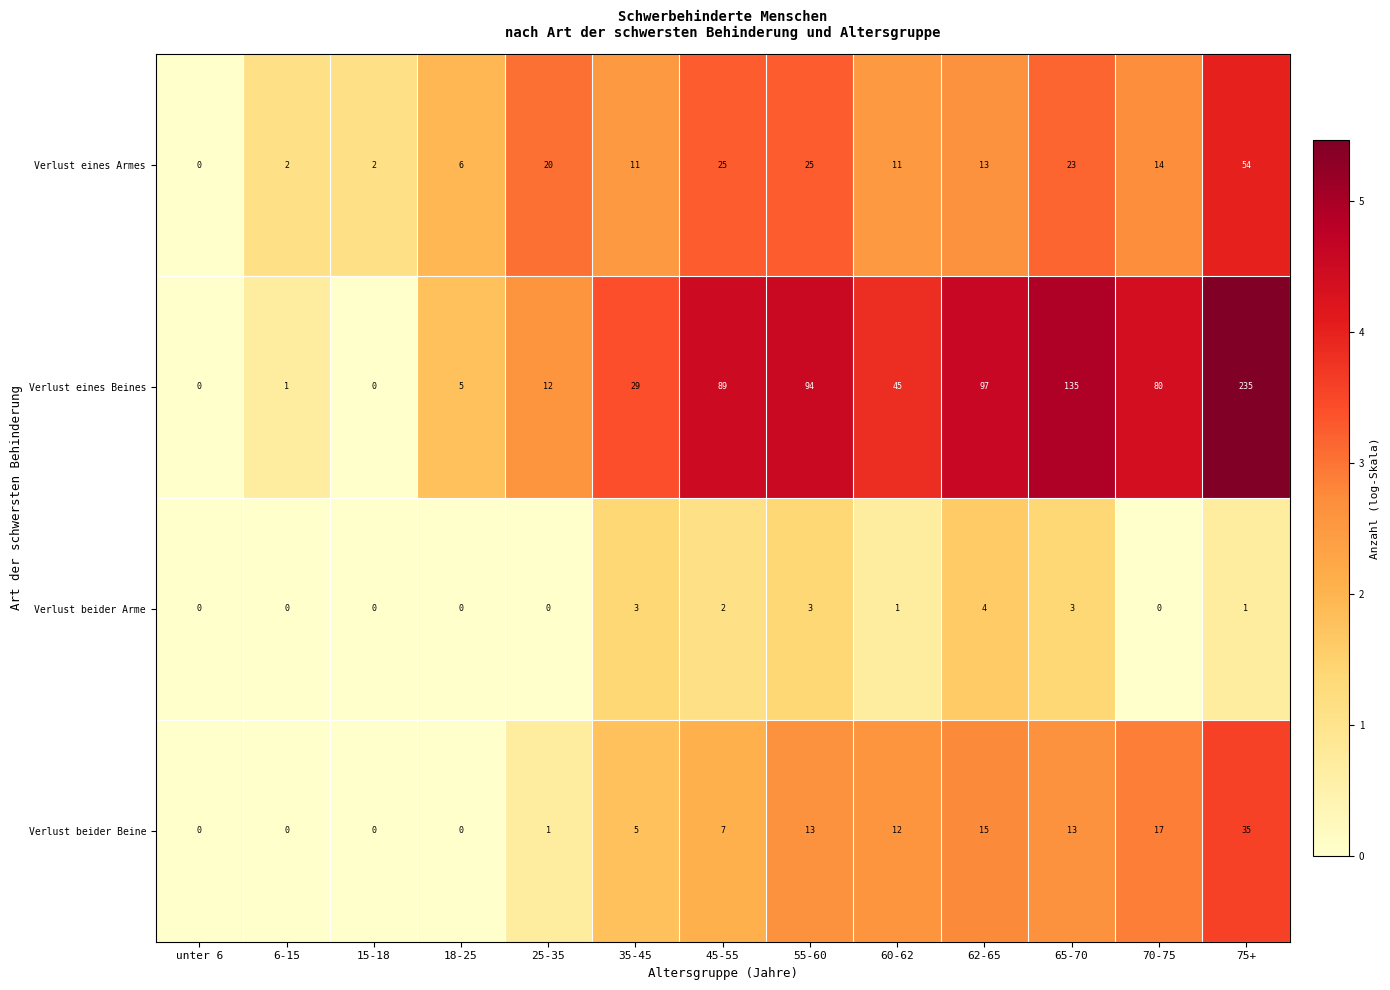

Which series has the widest spread of values?

Verlust eines Beines